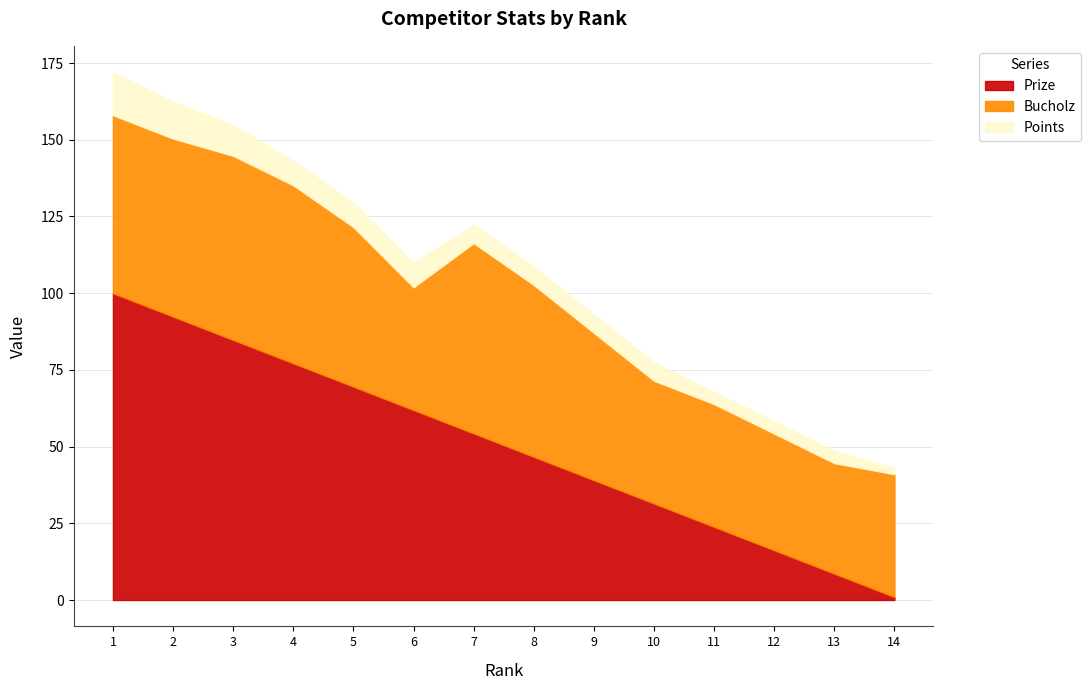

Rank the categories by Points value from lowest to highest.

14, 11, 12, 13, 7, 8, 9, 10, 4, 5, 6, 3, 2, 1